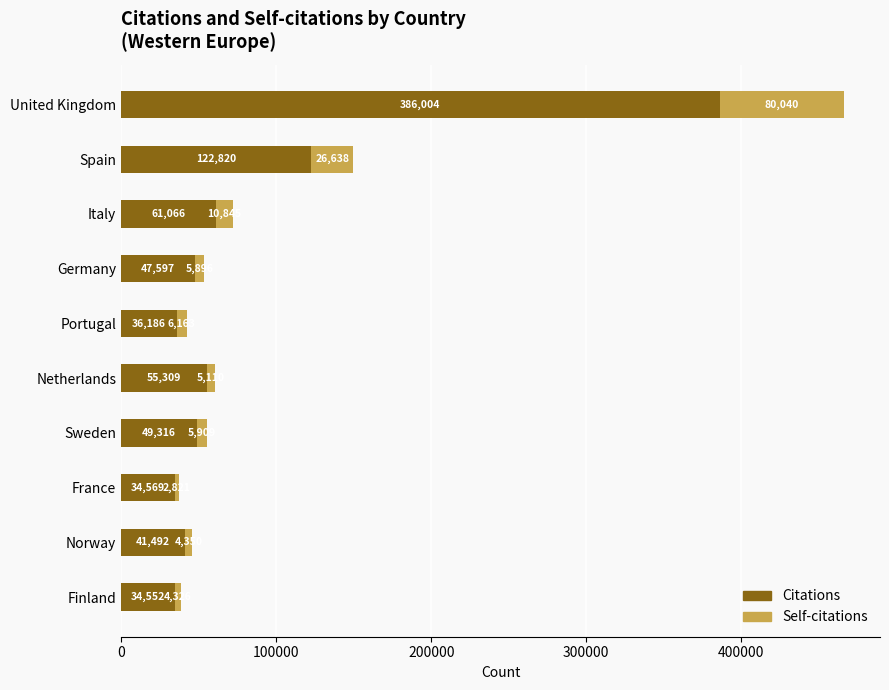

Read the Citations value at United Kingdom.

386004